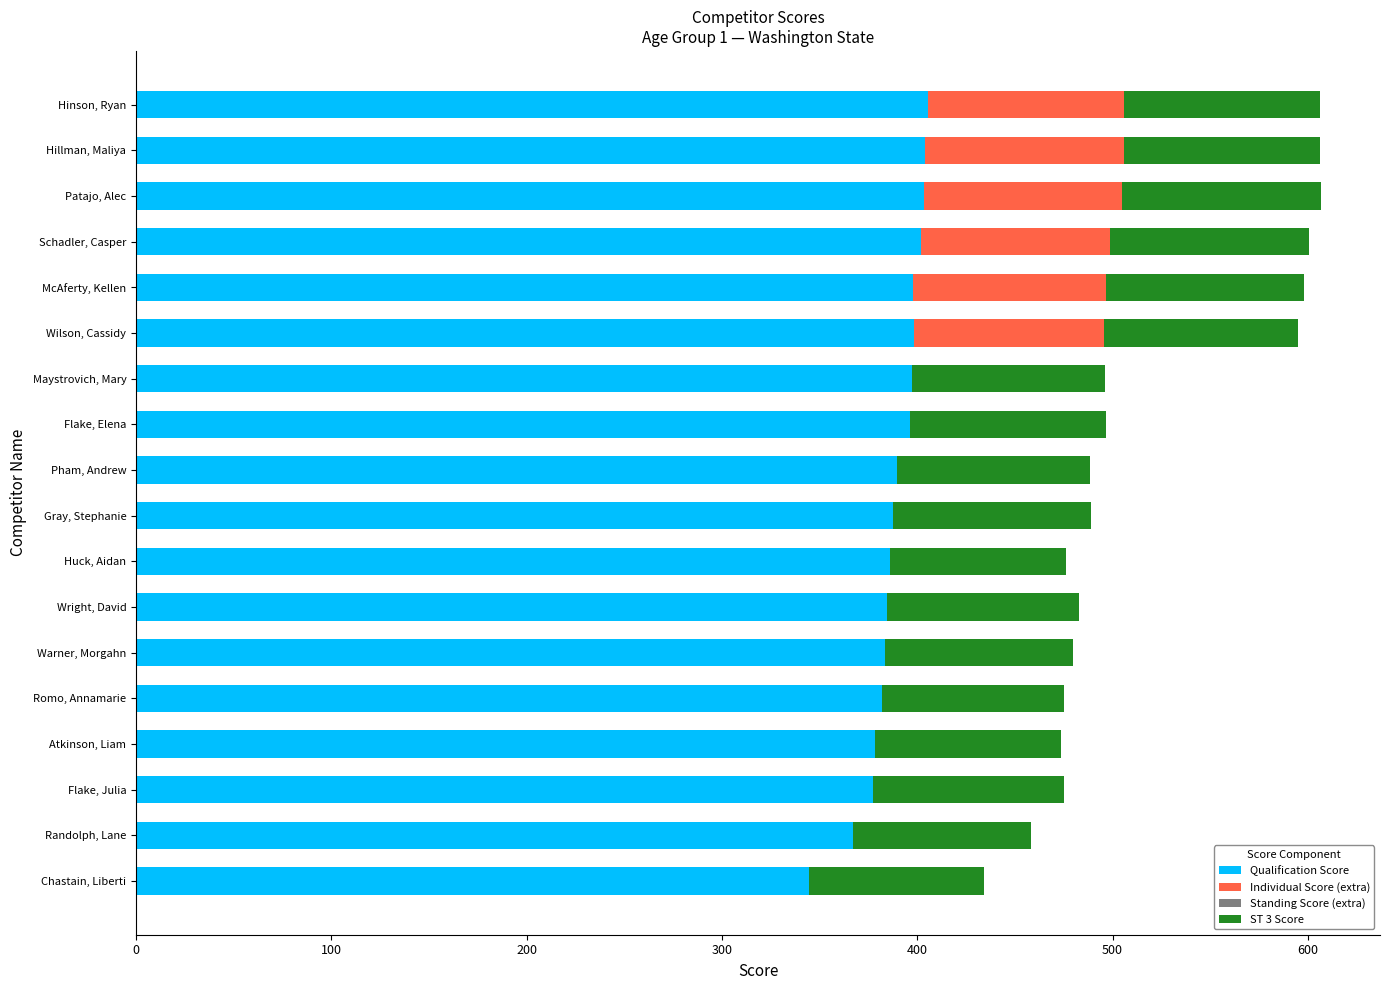

True or false: Qualification Score has a value of 705.6 at Hinson, Ryan.

False